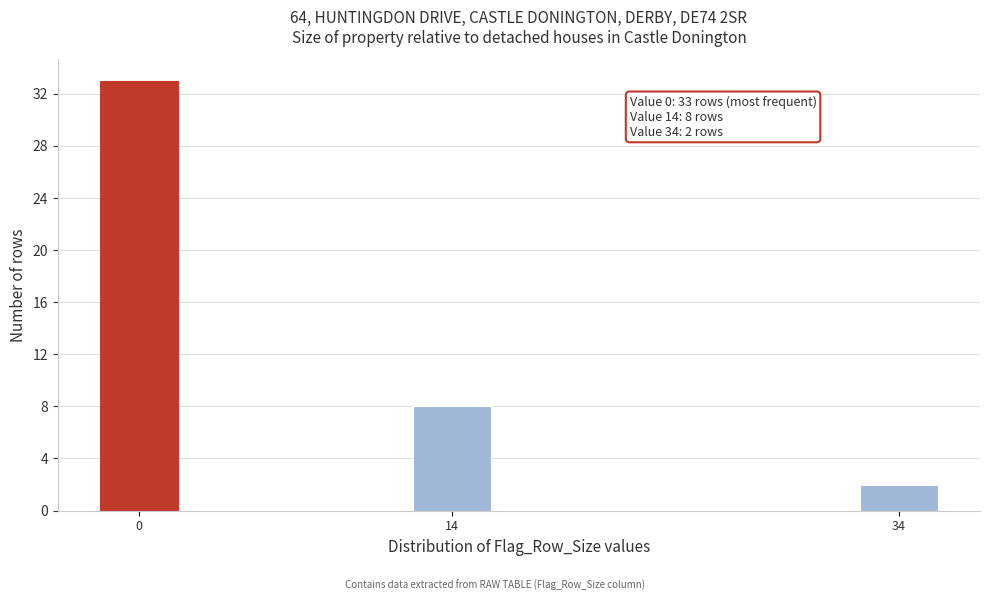

Reading left to right, list all the values displayed in this chart.

0=33	14=8	34=2